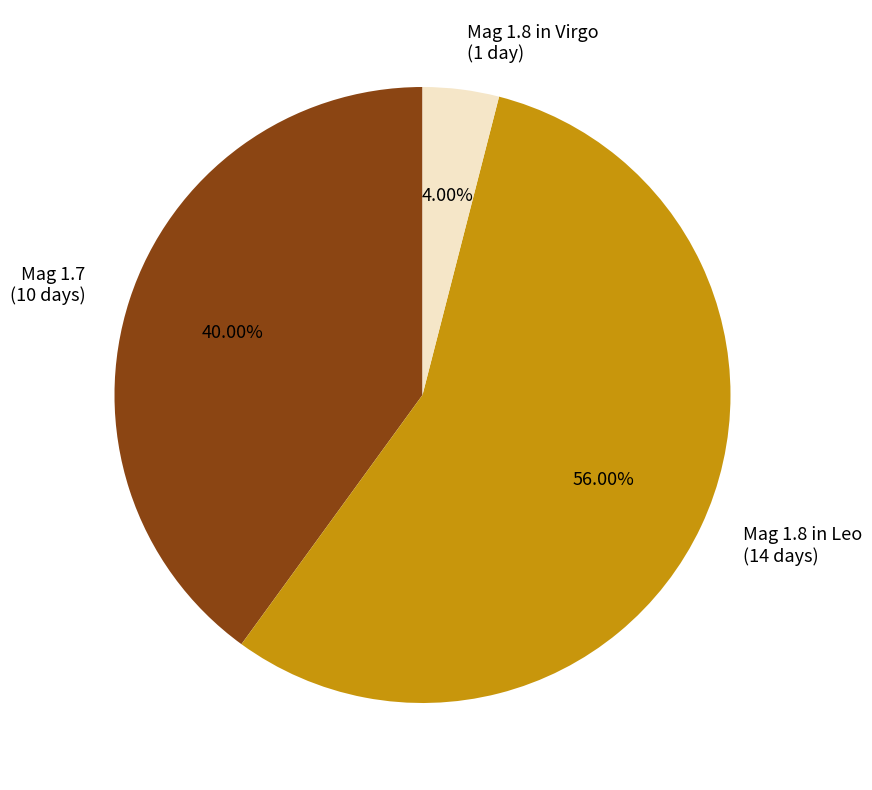

Rank the categories by value from highest to lowest.

Mag 1.8 in Leo (14 days), Mag 1.7 (10 days), Mag 1.8 in Virgo (1 day)